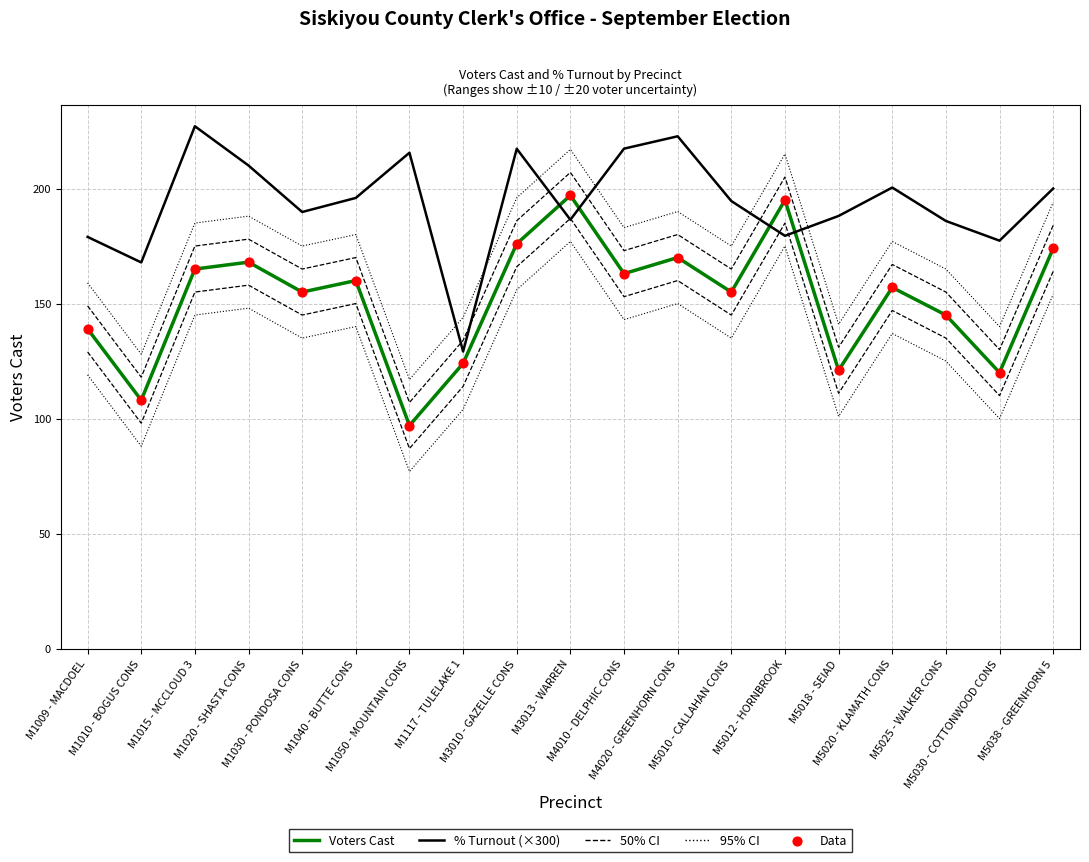

At which category is the sum across all series the highest?

M3013 - WARREN